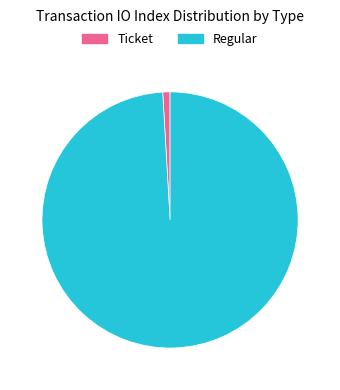

Is it true that Regular is 99% of the pie?

True